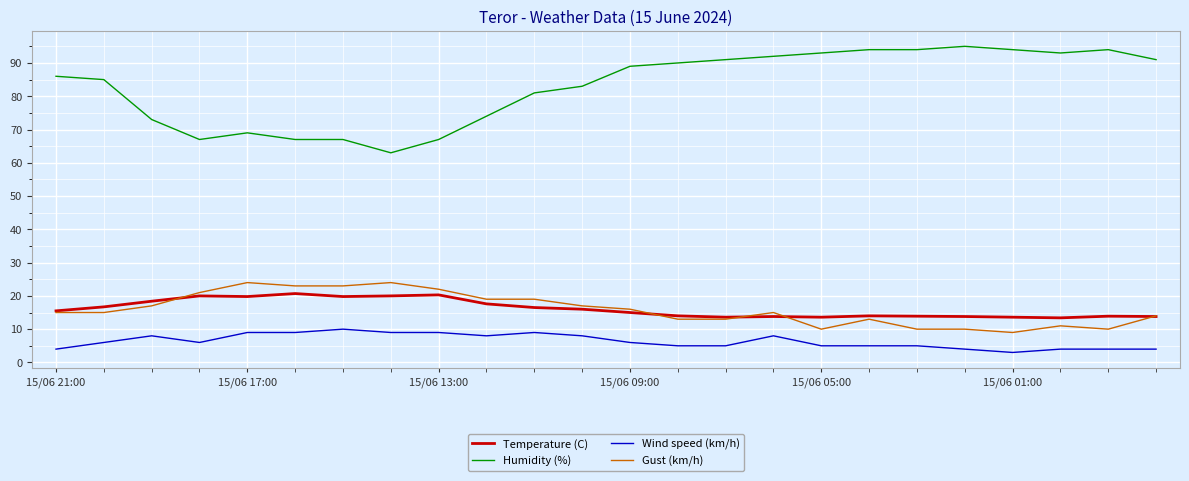

What is the highest value of the Wind speed (km/h) series?

10.0